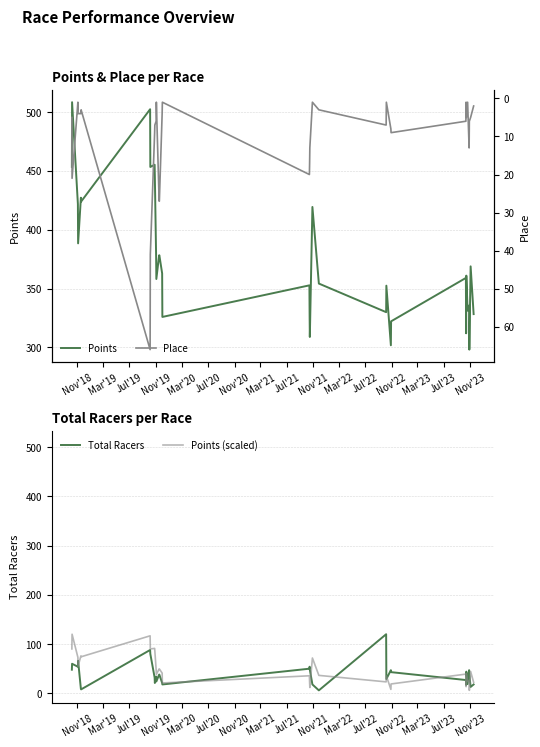

What is the highest value of the Total Racers series?

120.0